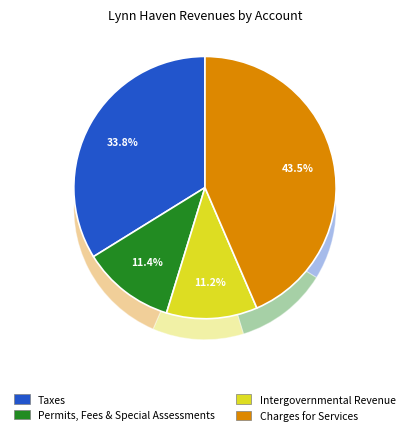

How many segments does this pie chart have?

7